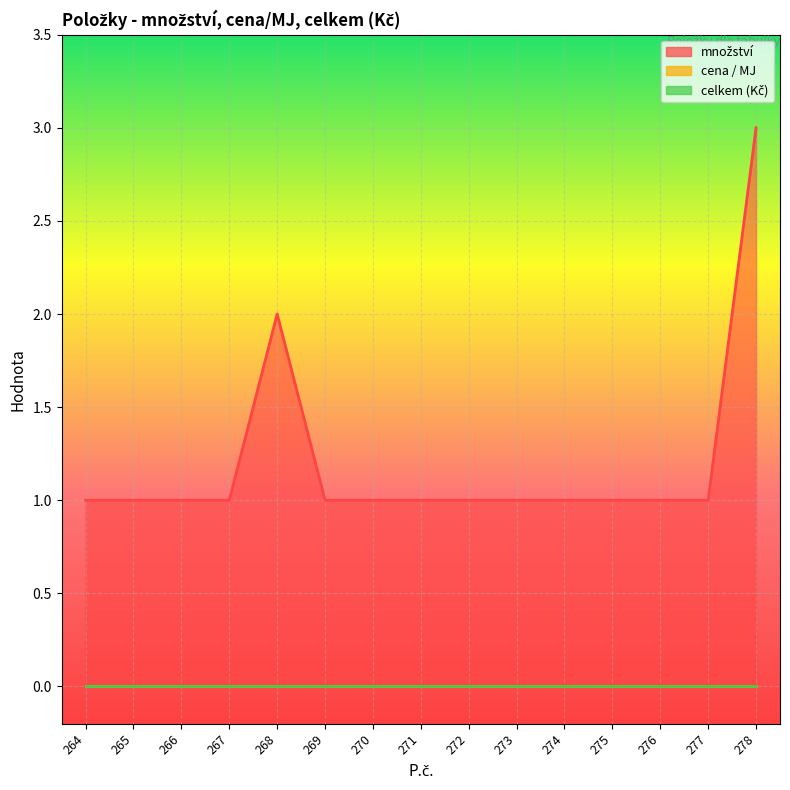

Which category has the highest value in the celkem (Kč) series?

264